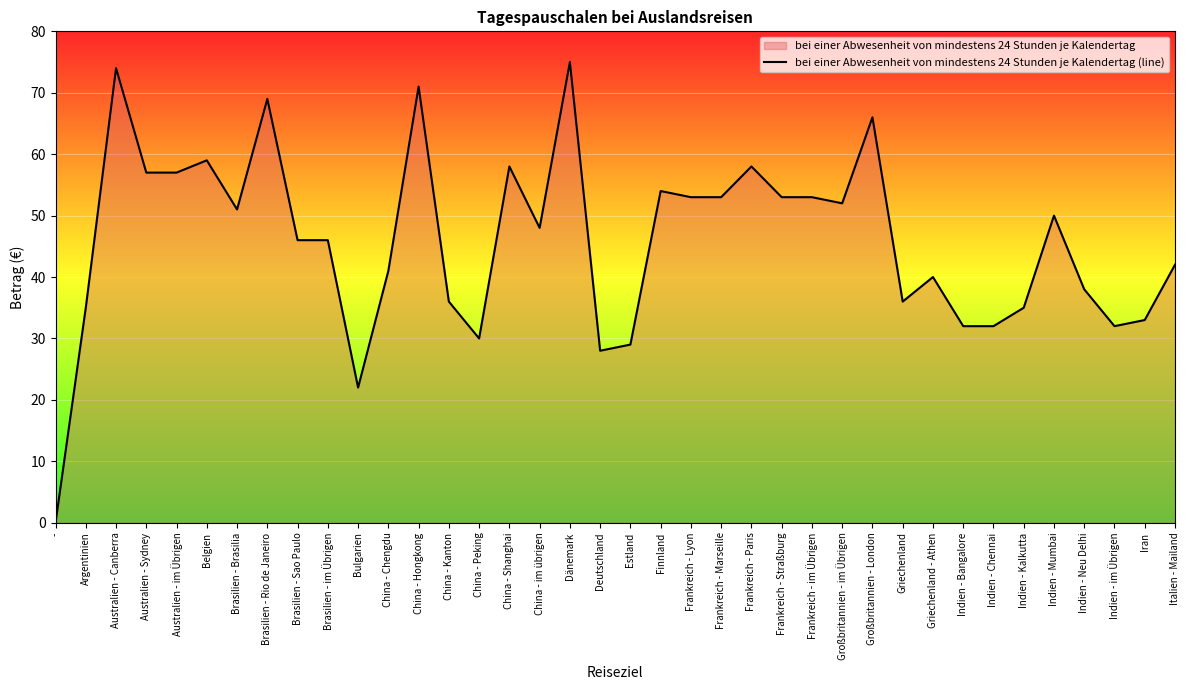

What is the difference between the maximum and minimum values?

75